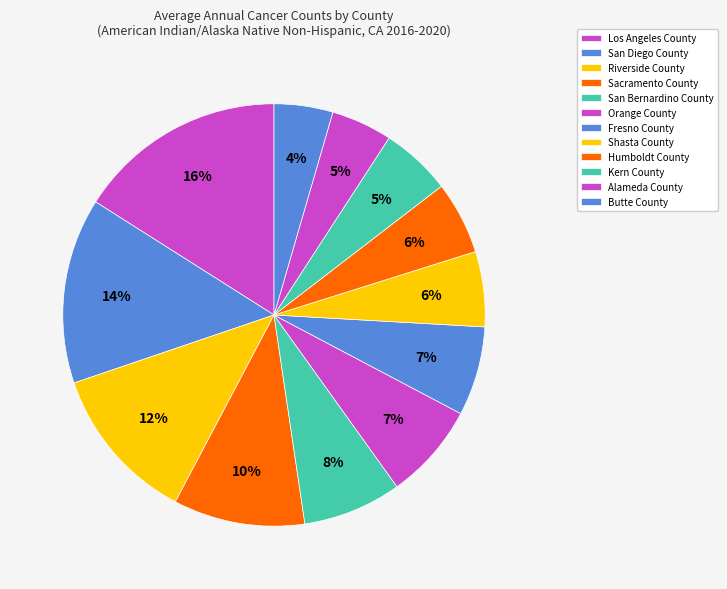

What is the ratio of the value at San Bernardino County to the value at Humboldt County?

1.4